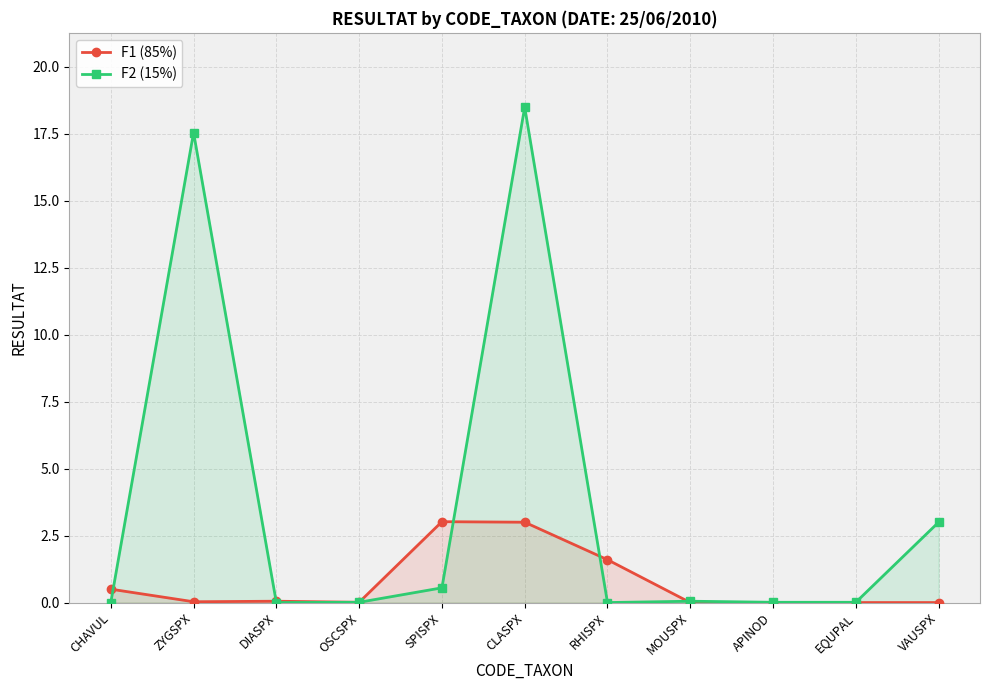

What is the average value of the F2 (15%) series?

3.6